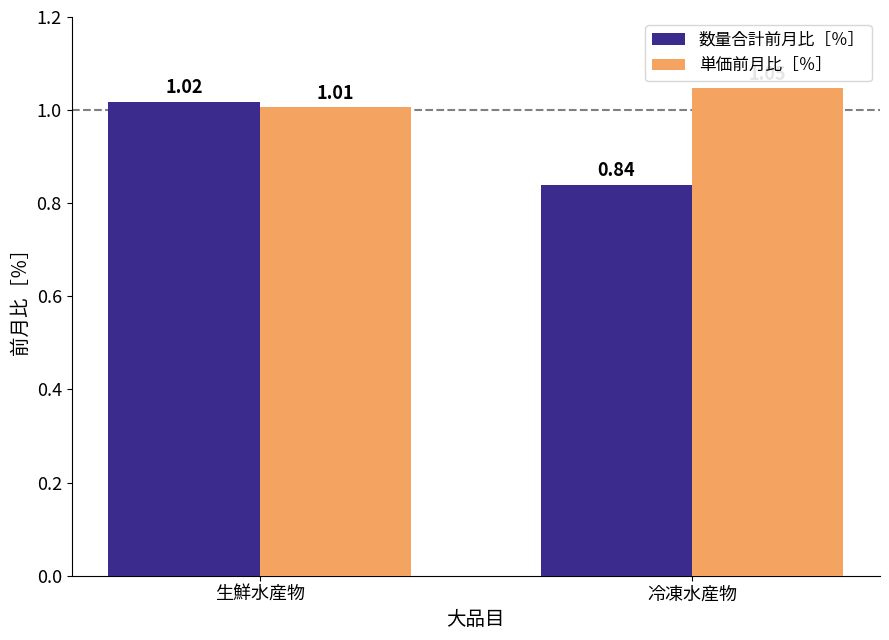

At 冷凍水産物, list the series in order from largest to smallest.

単価前月比［％］, 数量合計前月比［％］